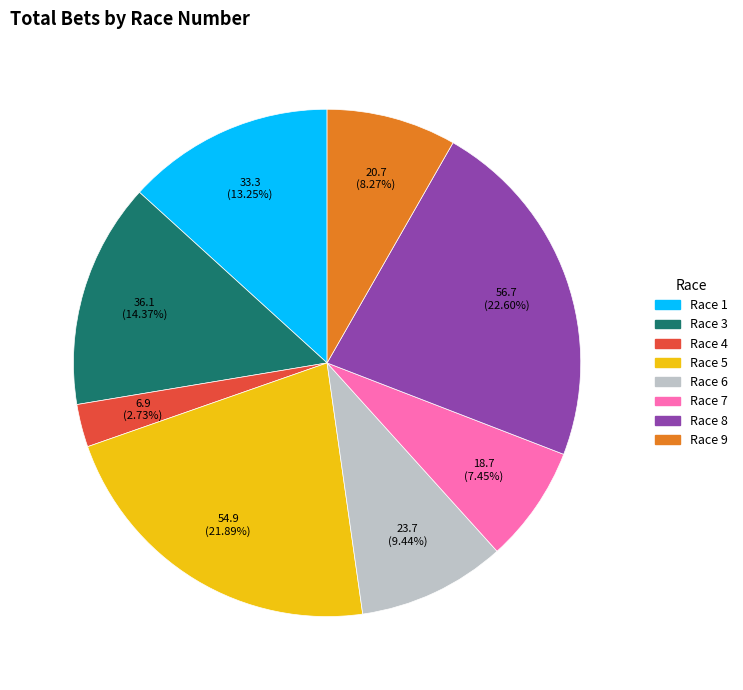

To the nearest percent, what portion does Race 9 represent?

8%